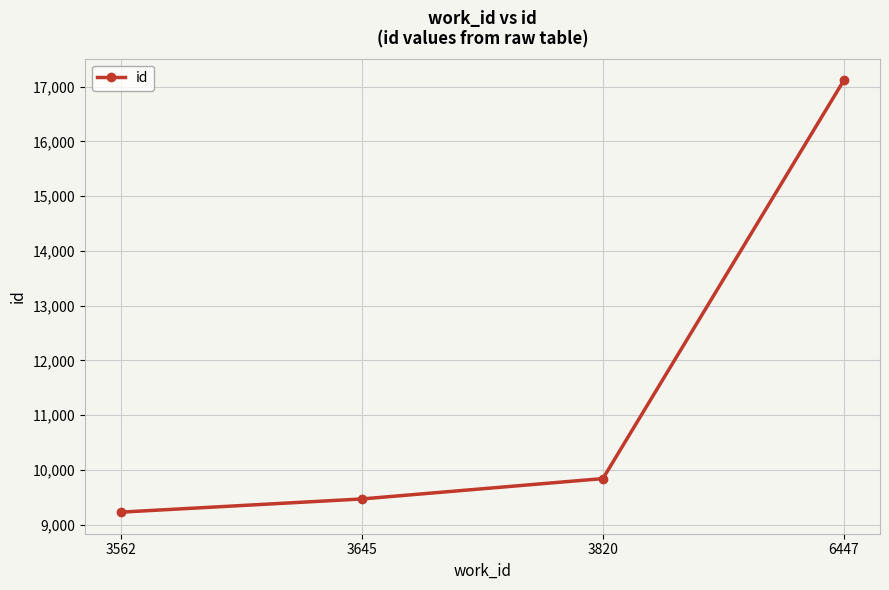

Which category has the lowest value across all series?

3562